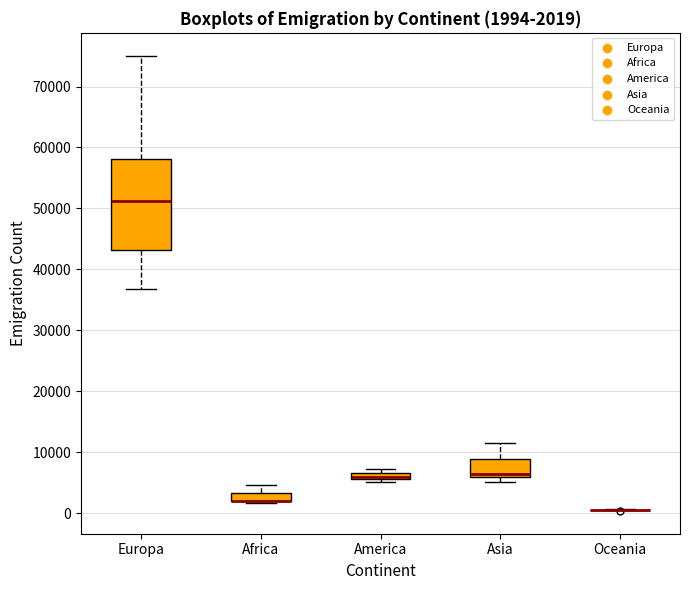

Comparing the boxes themselves (not the whiskers), which one is the tallest?

Europa